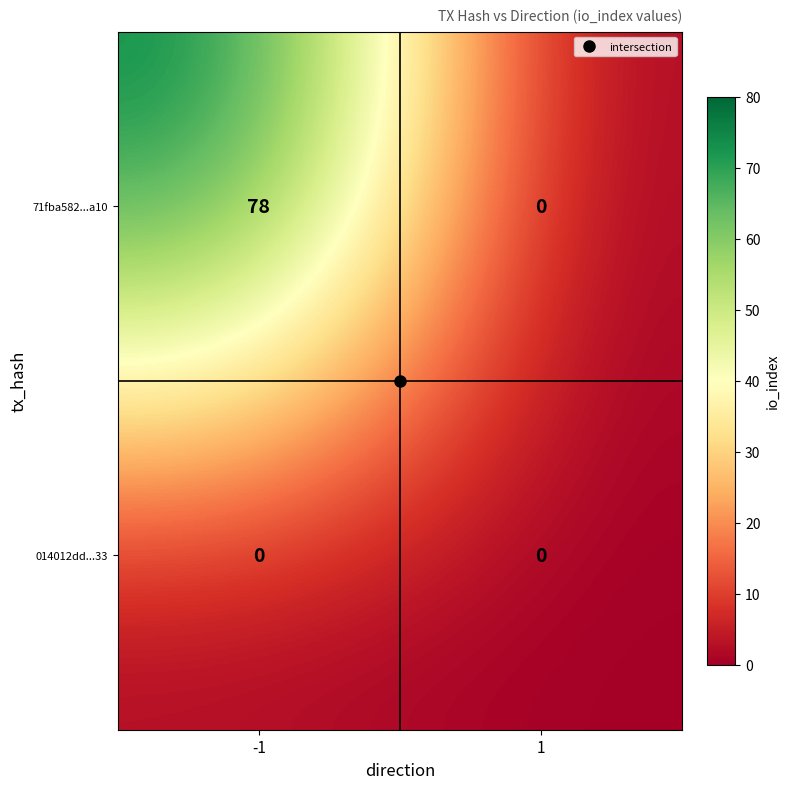

Is it true that 71fba582...a10 equals 111 at -1?

False